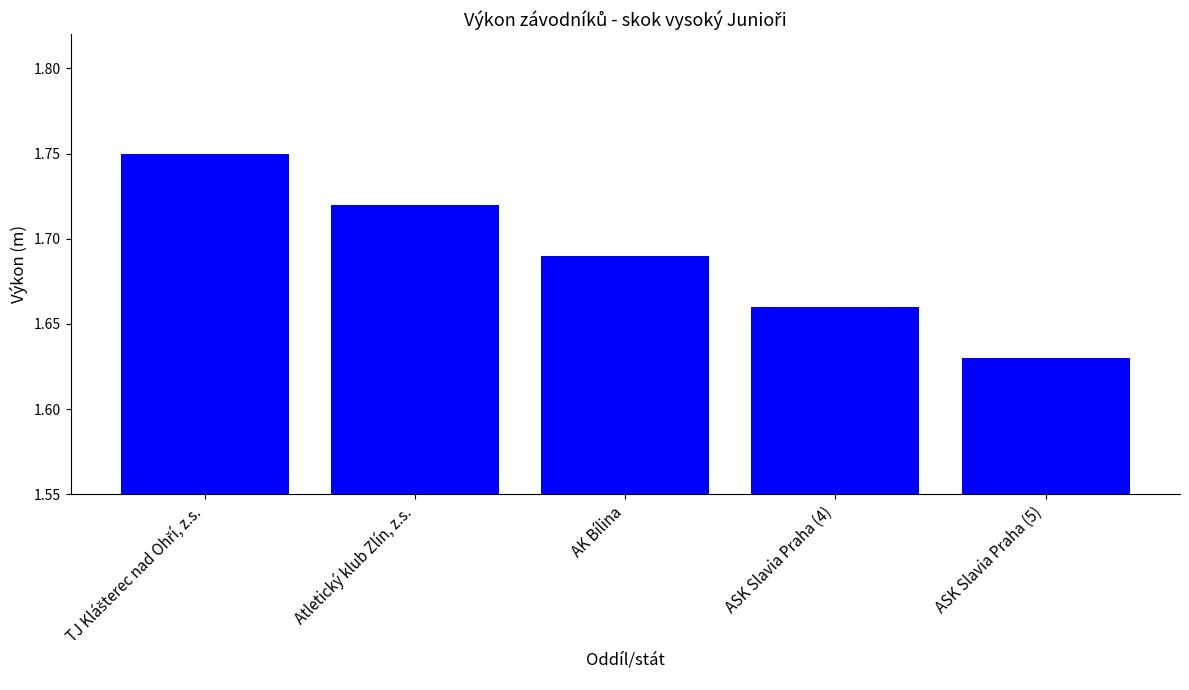

At which label is the value closest to 1?

ASK Slavia Praha (5)